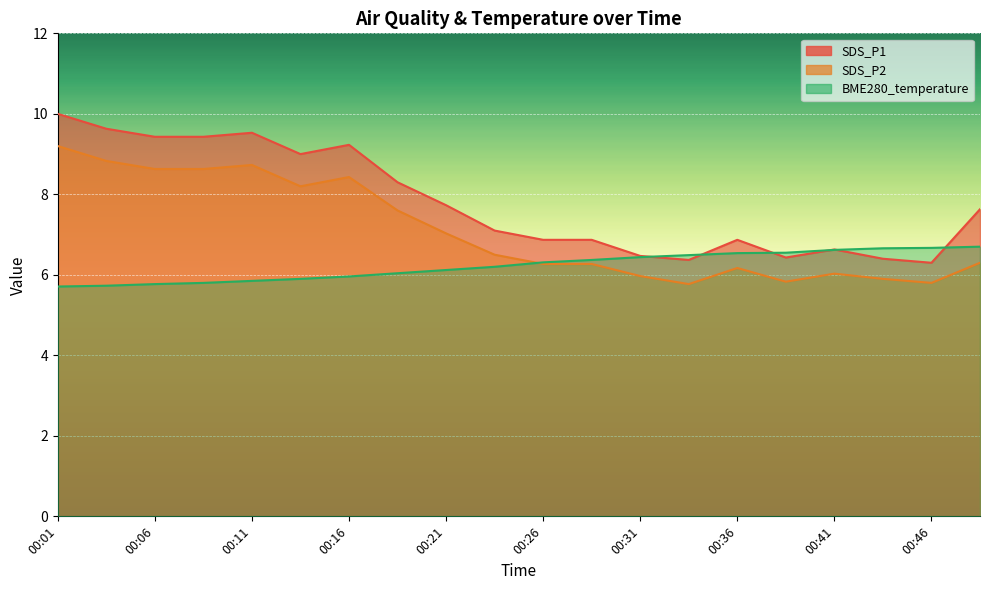

Reading right to left, extract all data points from this chart.

SDS_P1: 7.6	6.3	6.4	6.6	6.4	6.9	6.4	6.5	6.9	6.9	7.1	7.7	8.3	9.2	9.0	9.5	9.4	9.4	9.6	10.0
SDS_P2: 6.3	5.8	5.9	6.0	5.8	6.2	5.8	6.0	6.3	6.3	6.5	7.0	7.6	8.4	8.2	8.7	8.6	8.6	8.8	9.2
BME280_temperature: 6.7	6.7	6.7	6.6	6.5	6.5	6.5	6.4	6.4	6.3	6.2	6.1	6.0	6.0	5.9	5.8	5.8	5.8	5.7	5.7